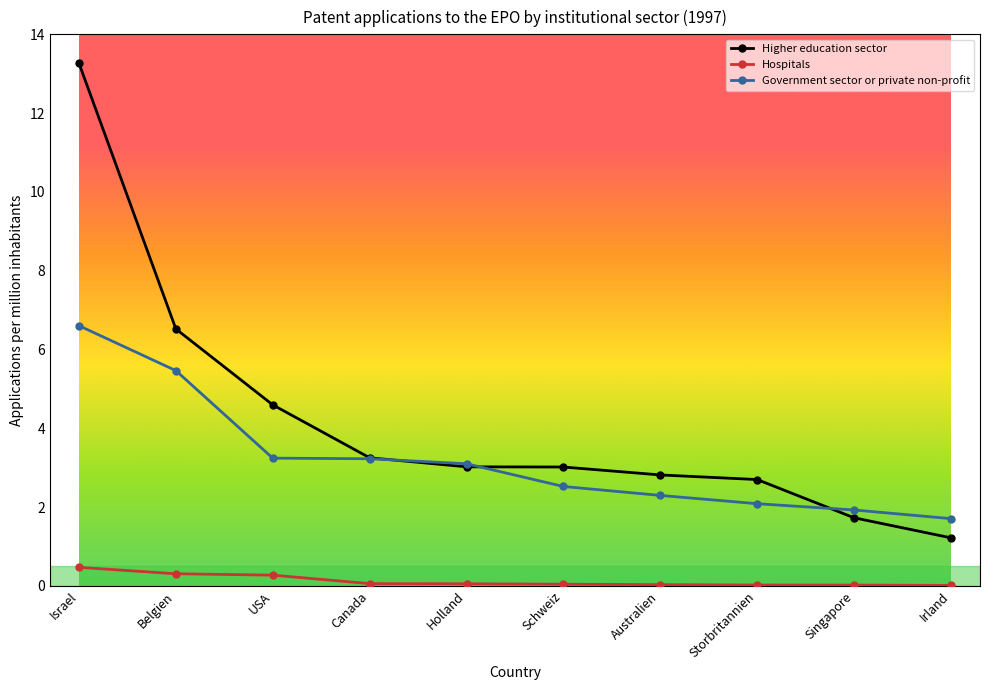

Count the number of categories in the chart.

10